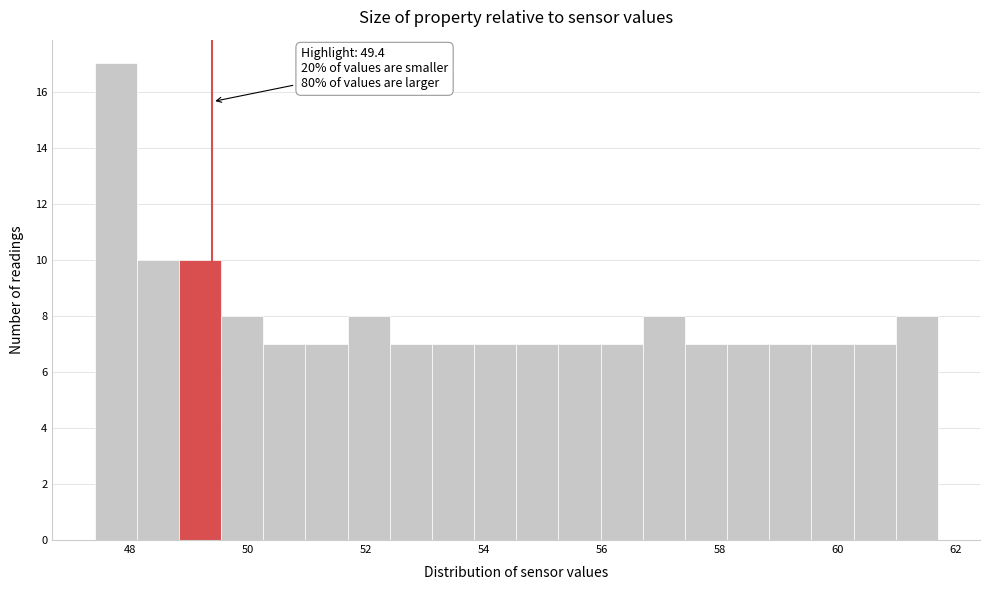

Read against the x-axis, roughly where is the centre of the tallest bar?

47.8